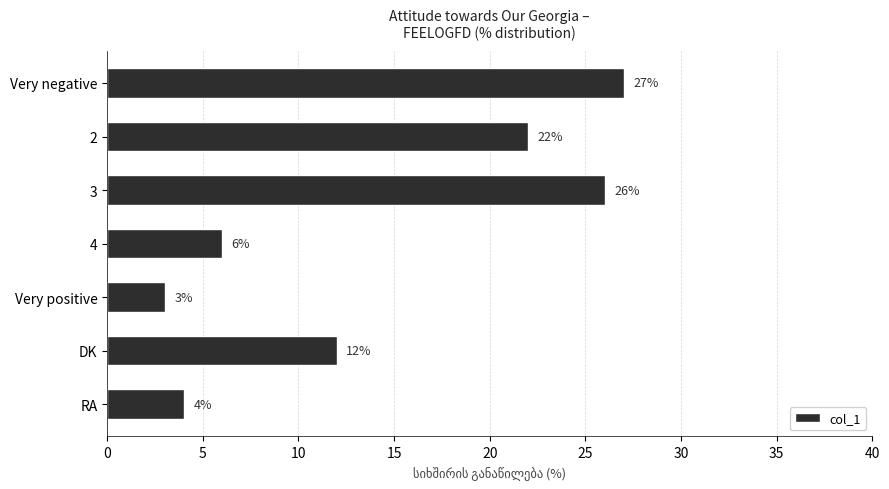

What is the average value?

14